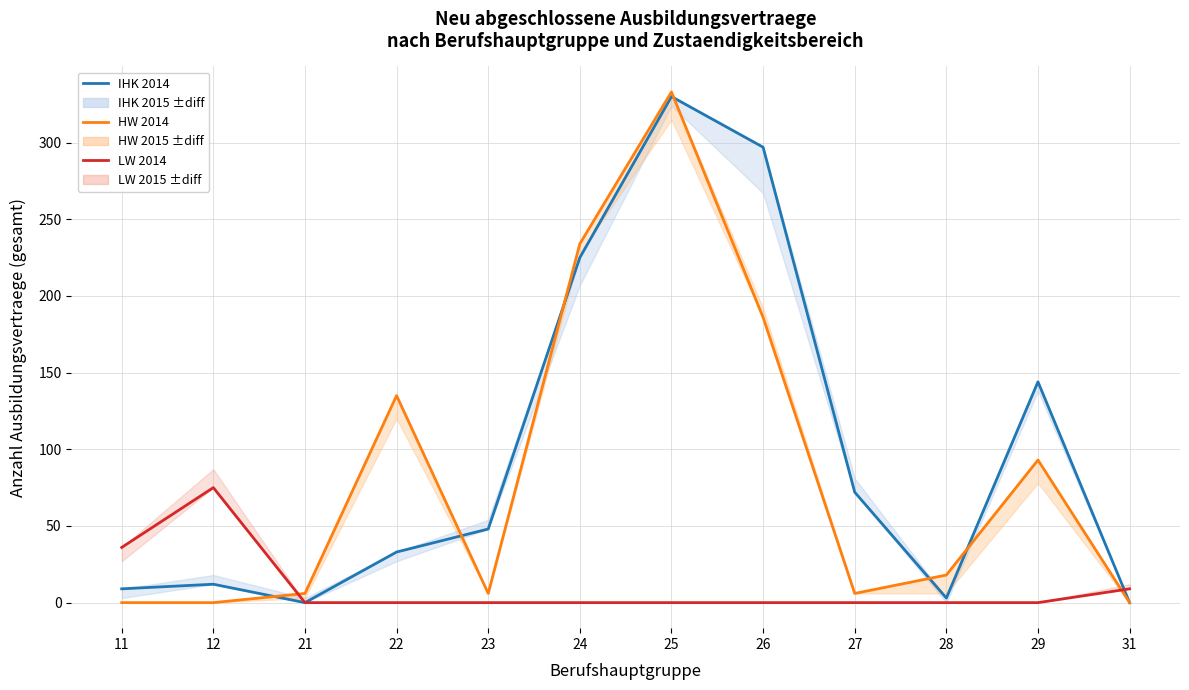

What is the total value across all series at 22?

168